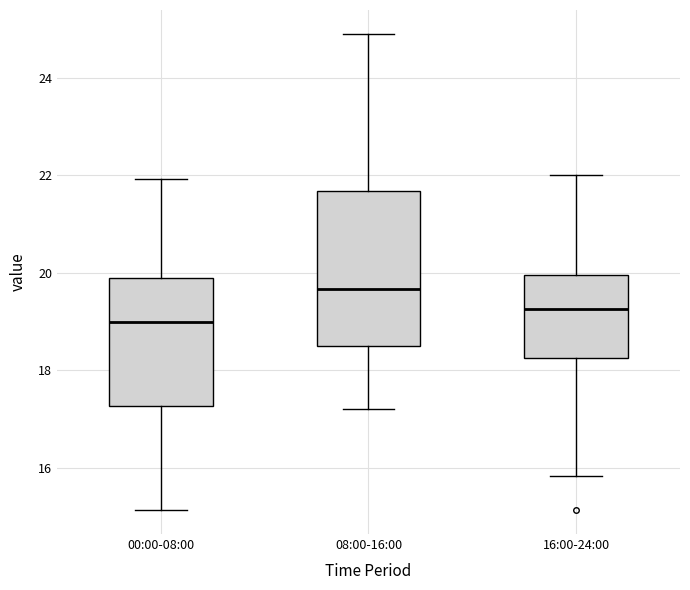

Reading left to right, read every box against the y-axis: the position of its median line, the range the box covers, and the ends of its whiskers. The values are not printed on the chart, so give them approximately, as read against the axis.

00:00-08:00: median 19.0, box 17.2 to 20.0, whiskers 15.2 to 22.0
08:00-16:00: median 19.6, box 18.4 to 21.6, whiskers 17.2 to 25.0
16:00-24:00: median 19.2, box 18.2 to 20.0, whiskers 15.8 to 22.0